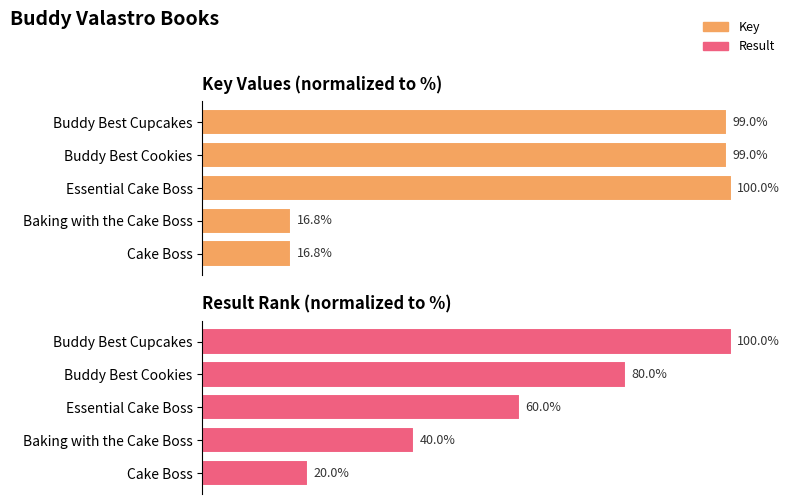

At 4, list the series in order from largest to smallest.

Result, Key